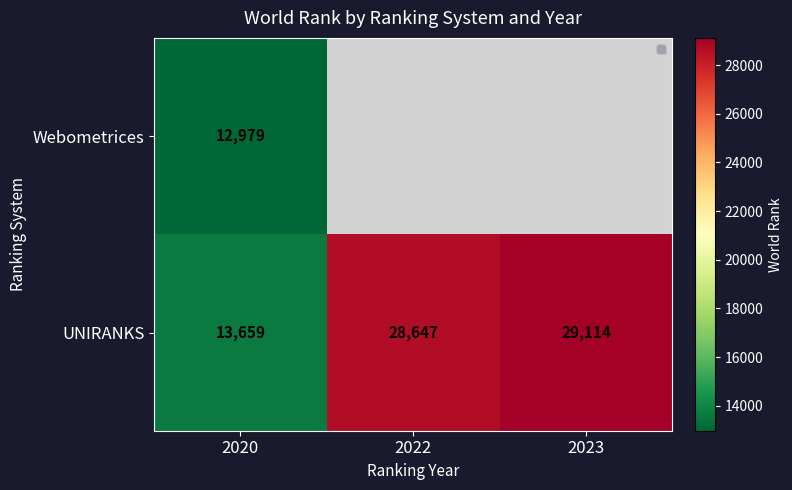

How many data points in UNIRANKS are less than 28647?

1